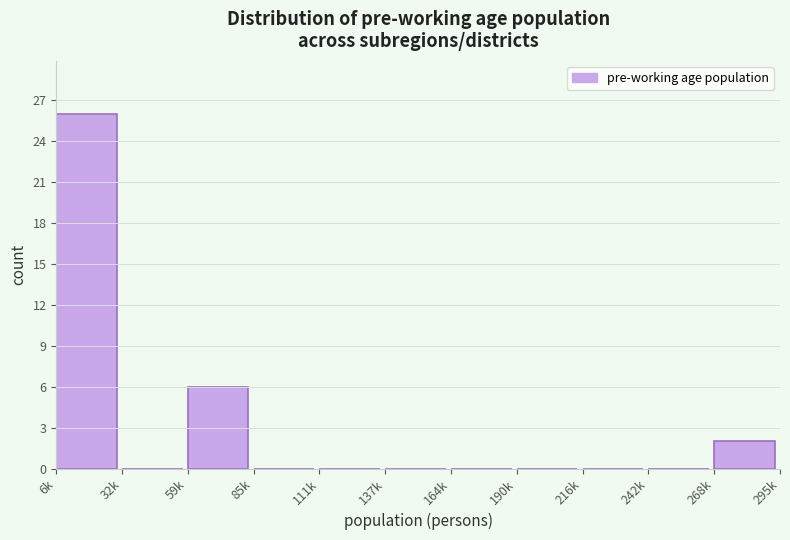

Reading right to left, transcribe all the data shown in this chart.

268k=2	242k=0	216k=0	190k=0	164k=0	137k=0	111k=0	85k=0	59k=6	32k=0	6k=26